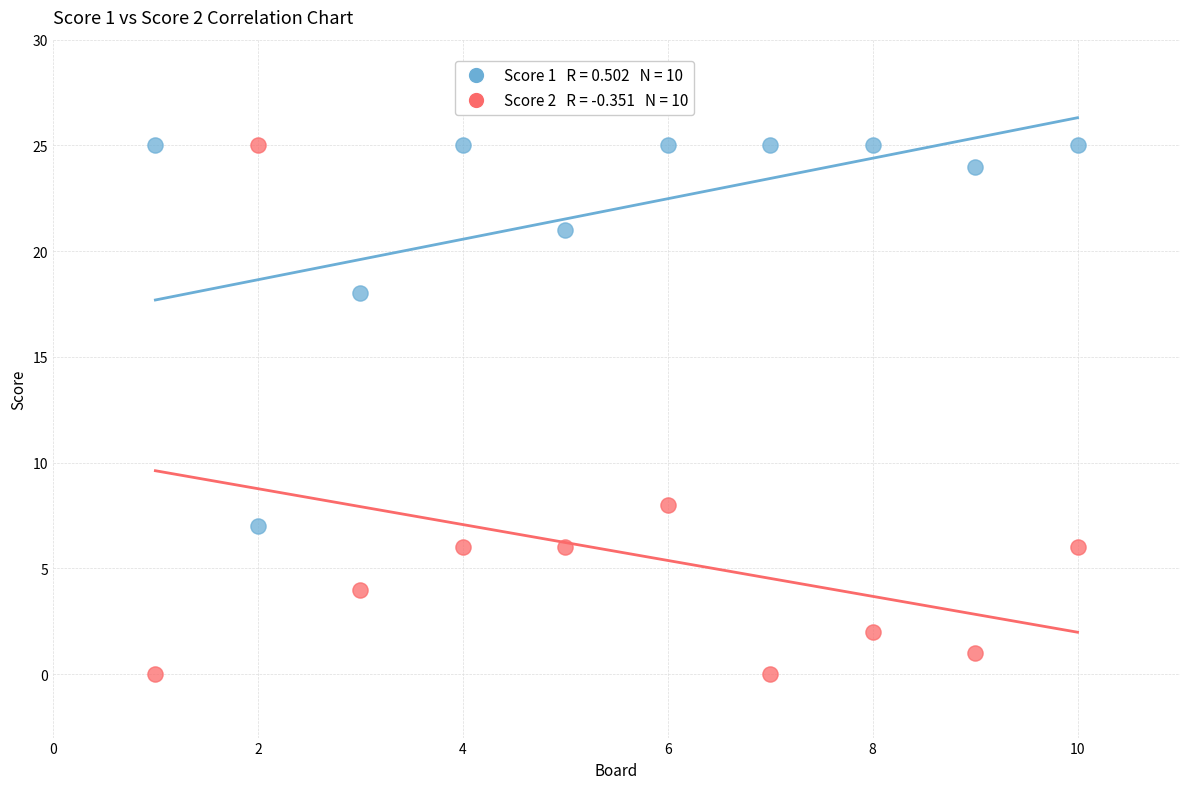

Across all data points, what is the range of X values (max minus min)?

9